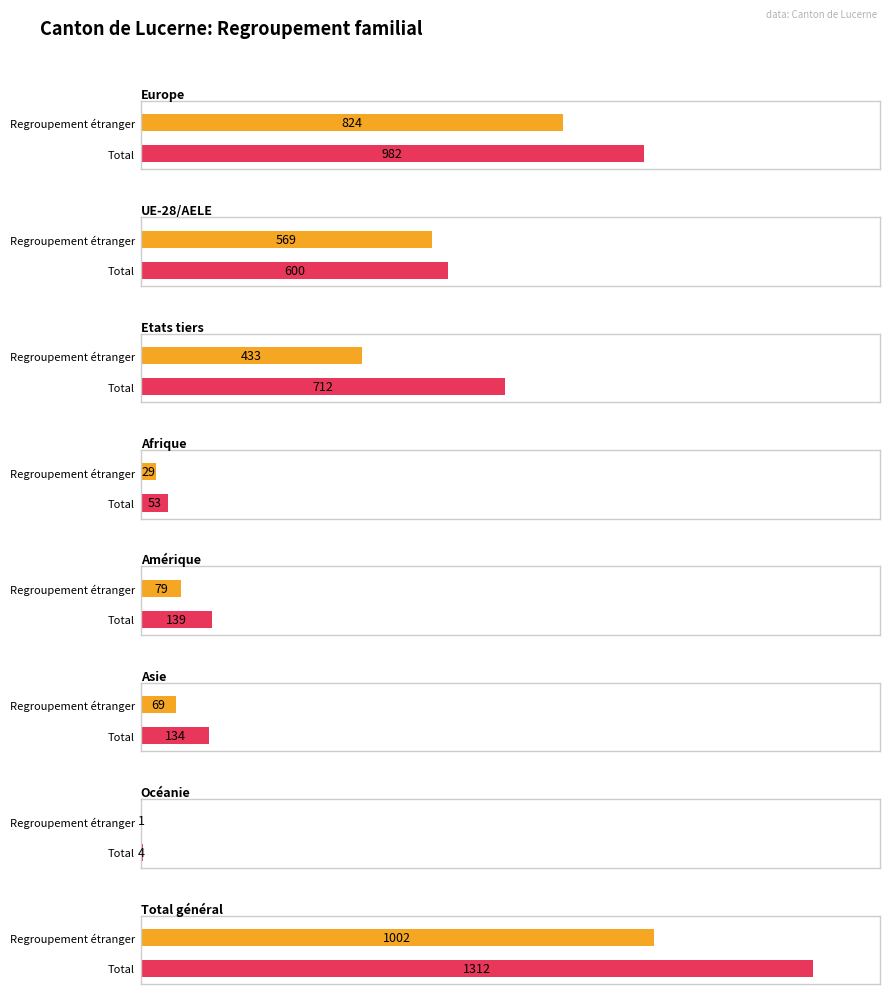

Which category has the lowest value in the Total series?

Océanie